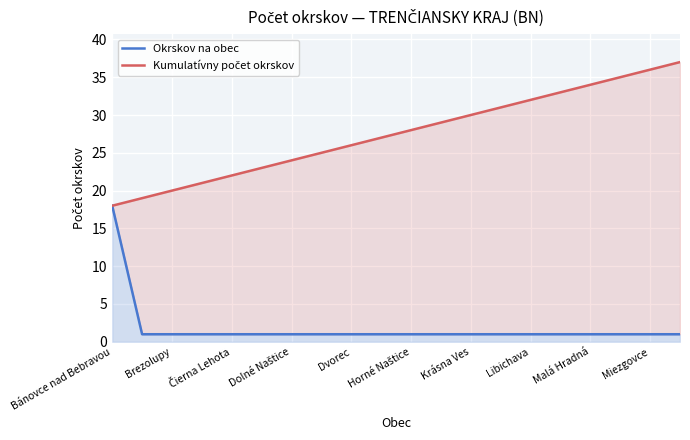

What is the minimum value for Okrskov na obec?

1